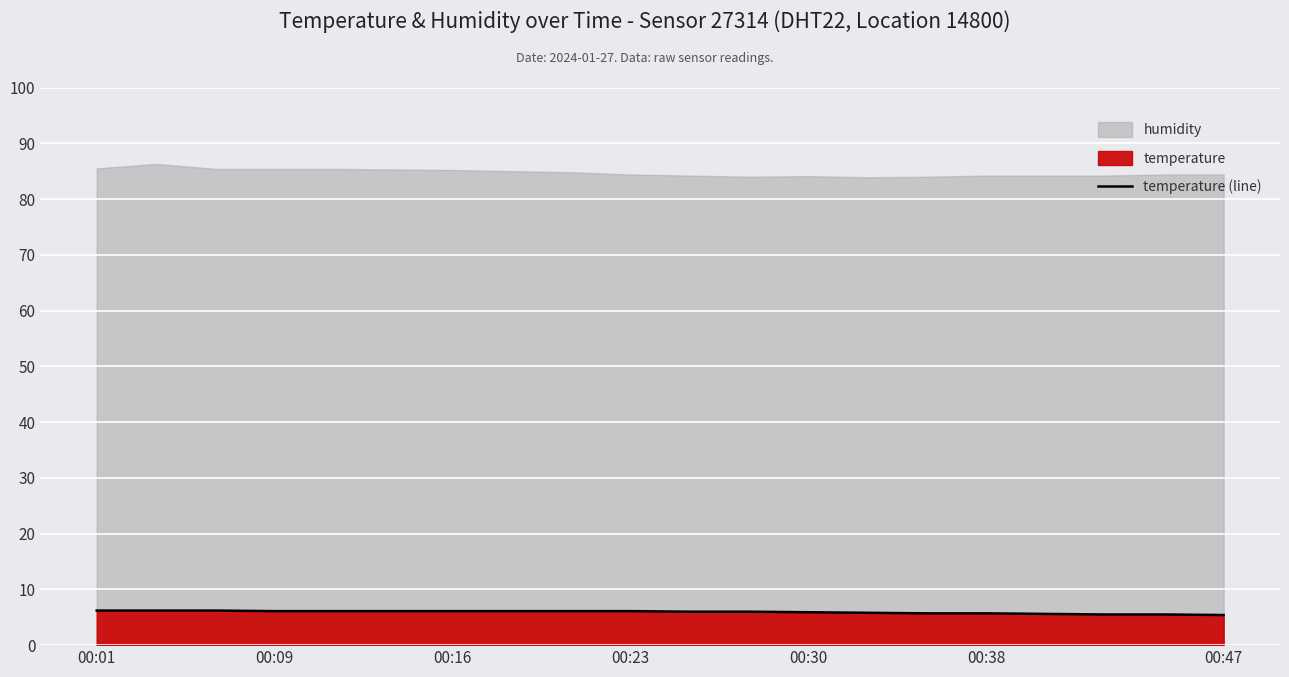

Is it true that temperature (line) equals 6.1 at 00:23?

True